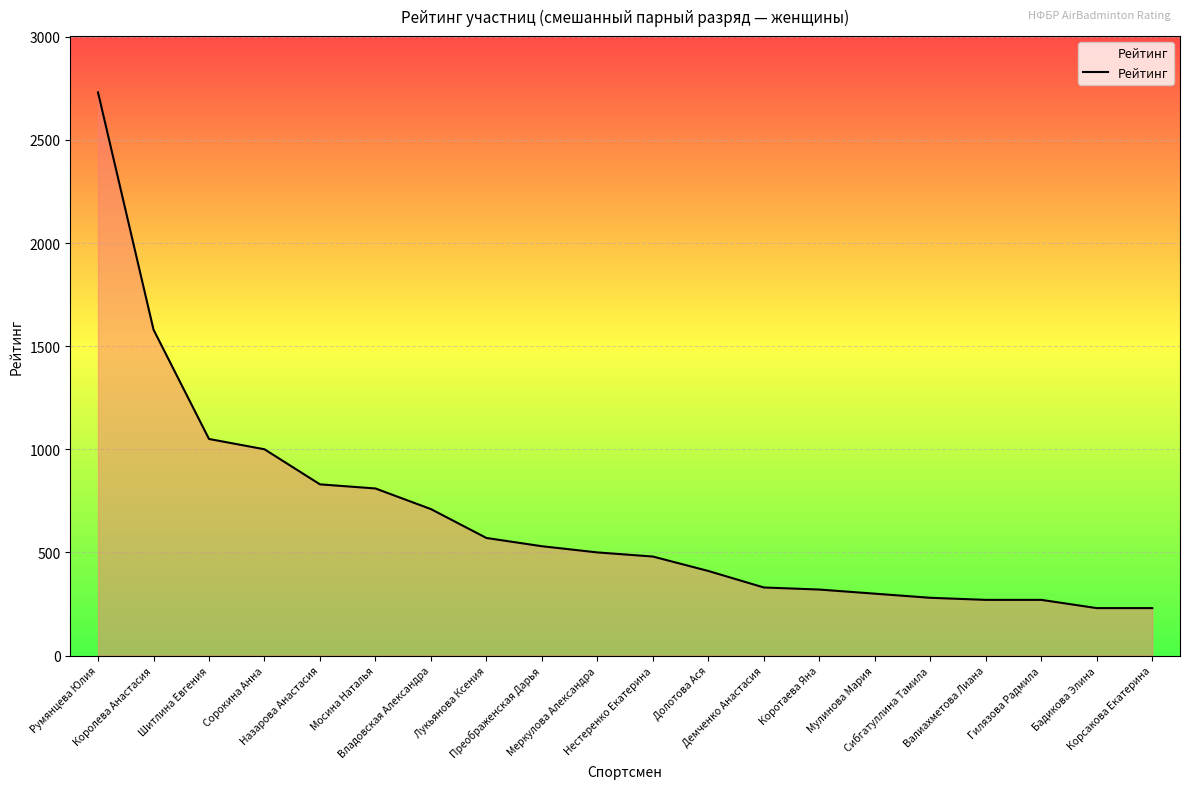

What is the greatest value displayed?

2730